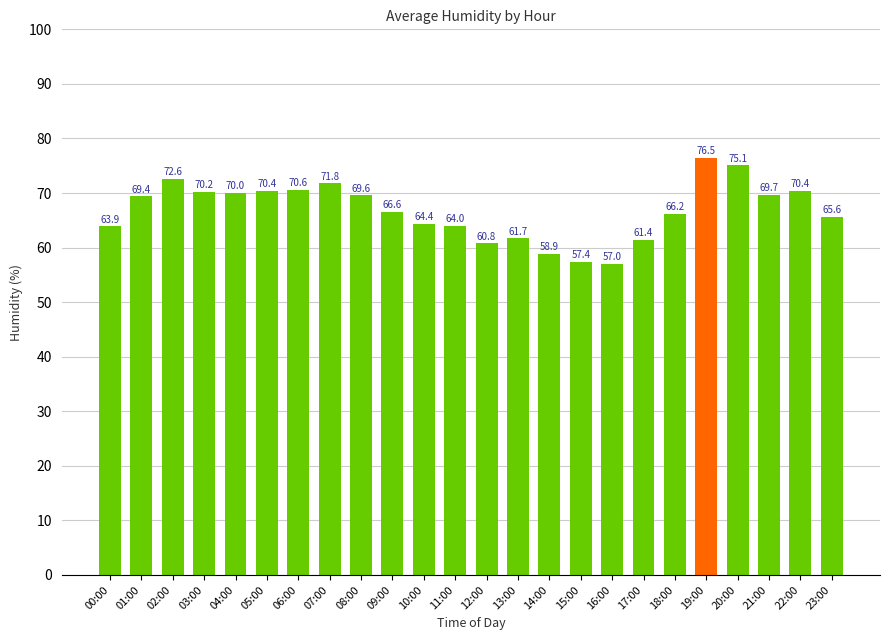

What is the value of the 11th bar from the left?

64.4